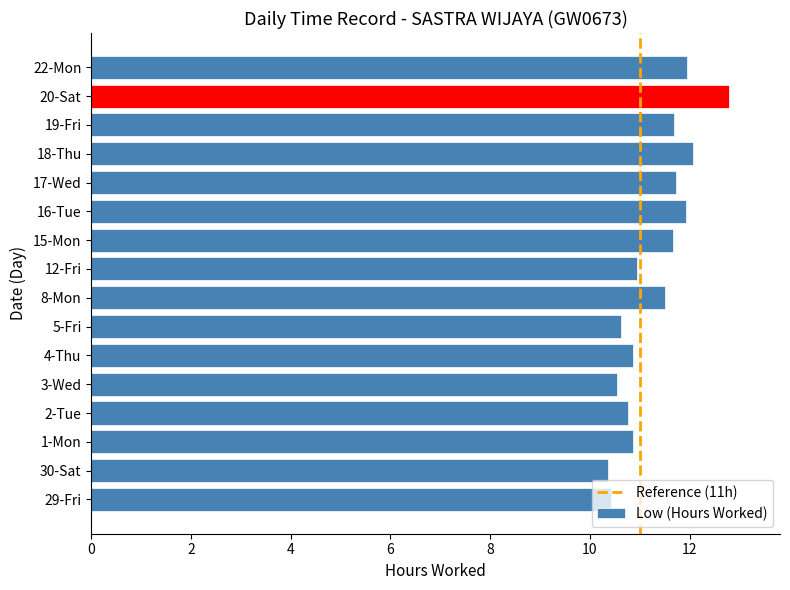

Is it true that the value at 29-Fri is 10.4?

True